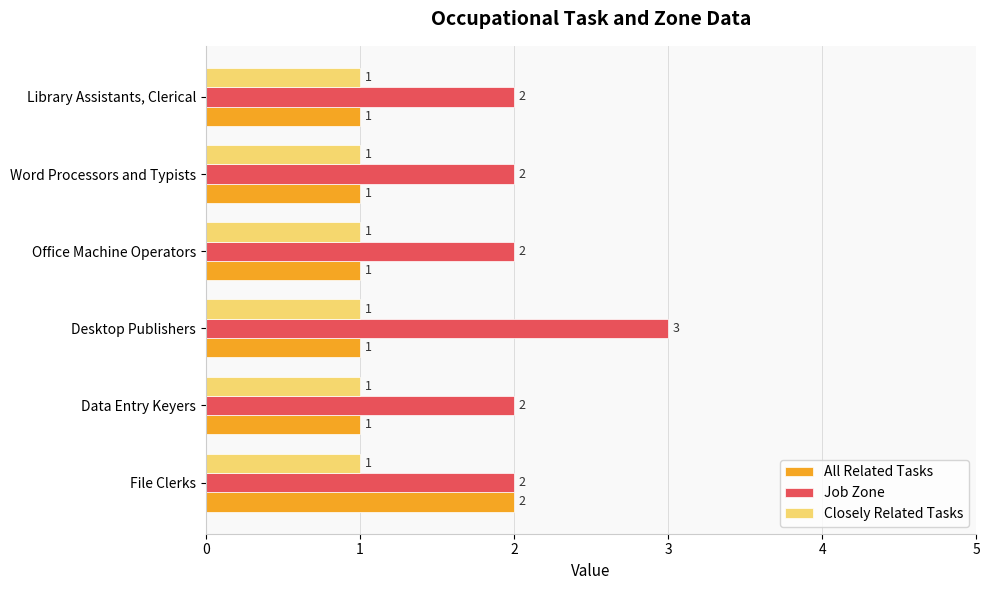

Rank the series by their maximum value, from highest to lowest.

Job Zone, All Related Tasks, Closely Related Tasks